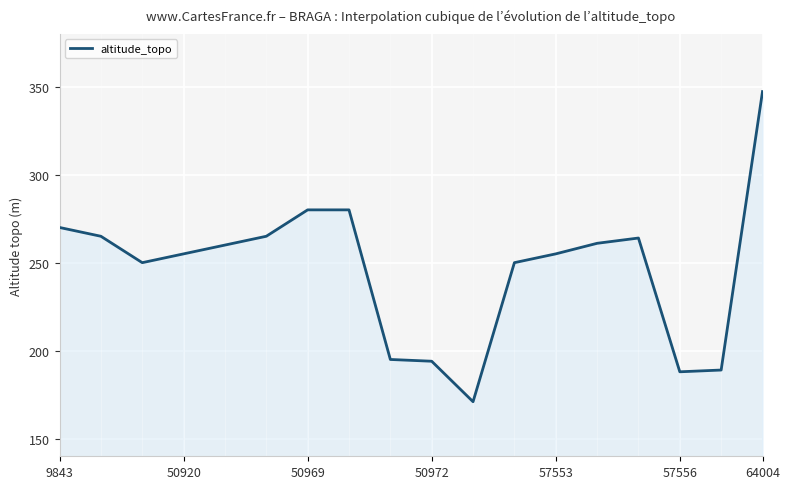

What is the smallest value displayed?

171.0